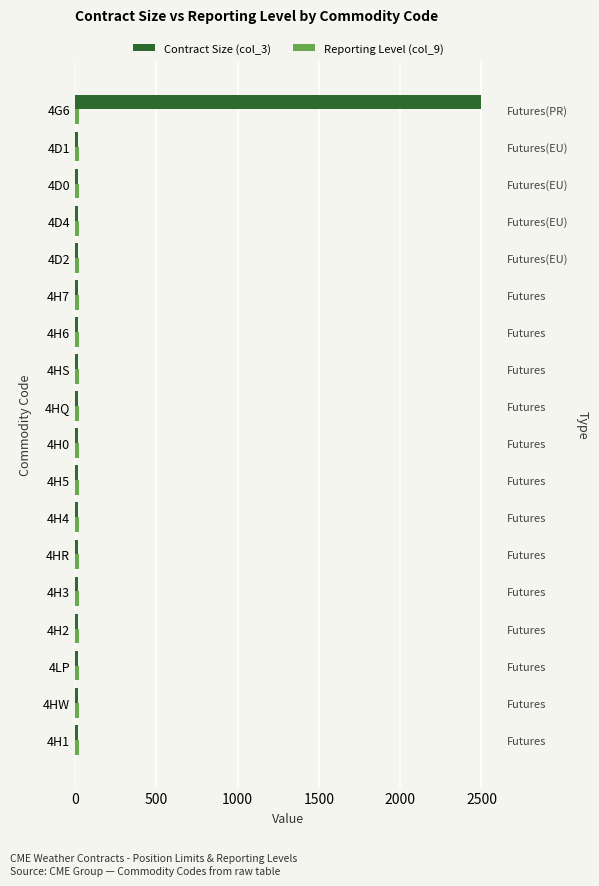

What are all the series names shown in the legend?

Contract Size (col_3), Reporting Level (col_9)